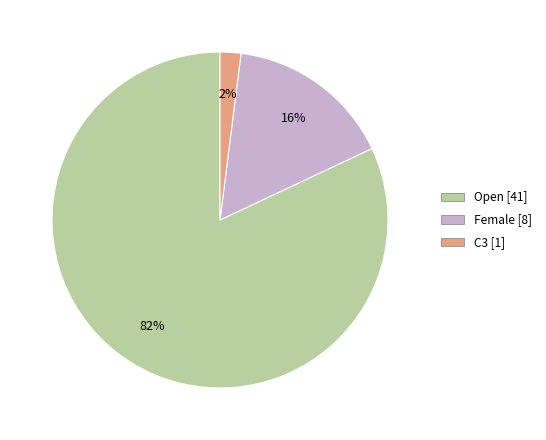

Between Female and Open, which is larger?

Open